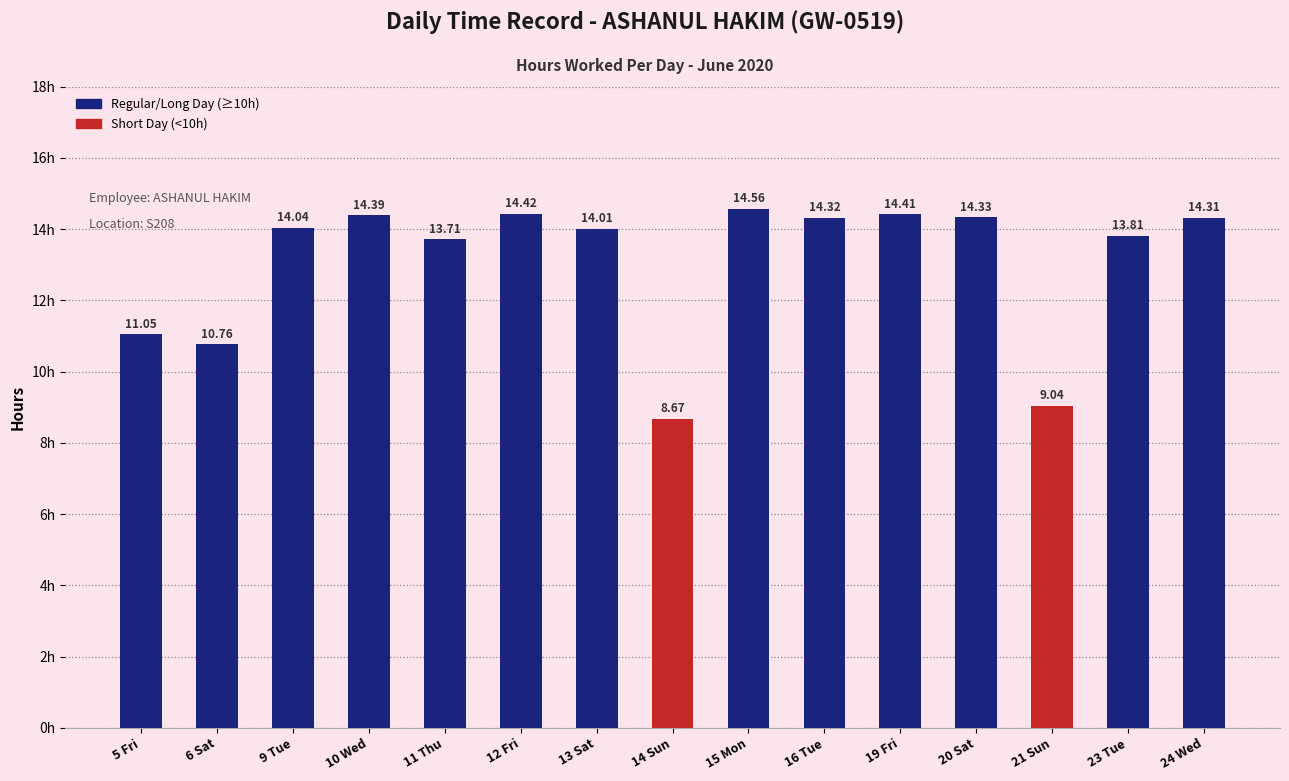

What is the difference between the maximum and minimum values?

5.9